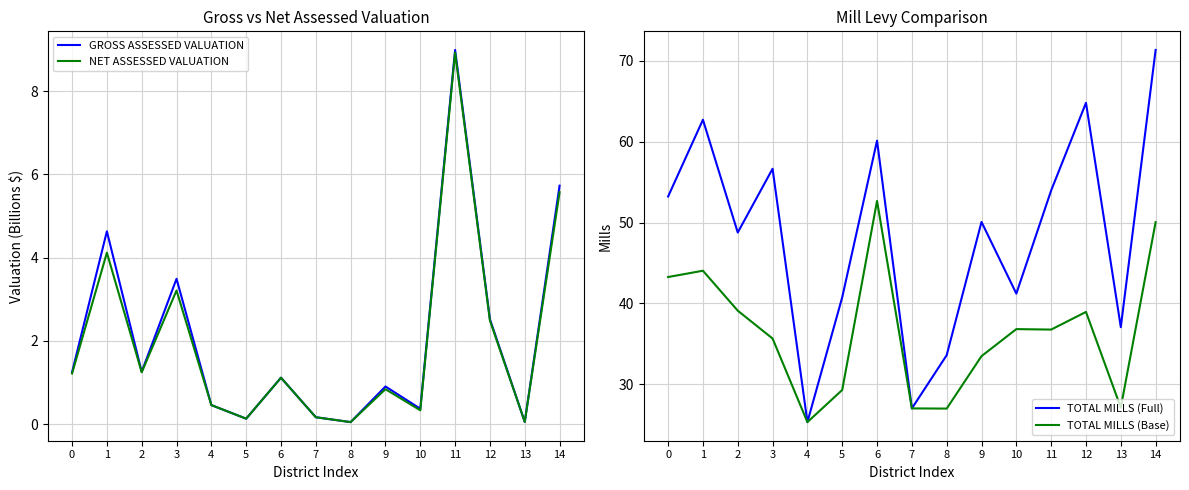

What is the value of the NET ASSESSED VALUATION point at the 12th from the left?

8.9